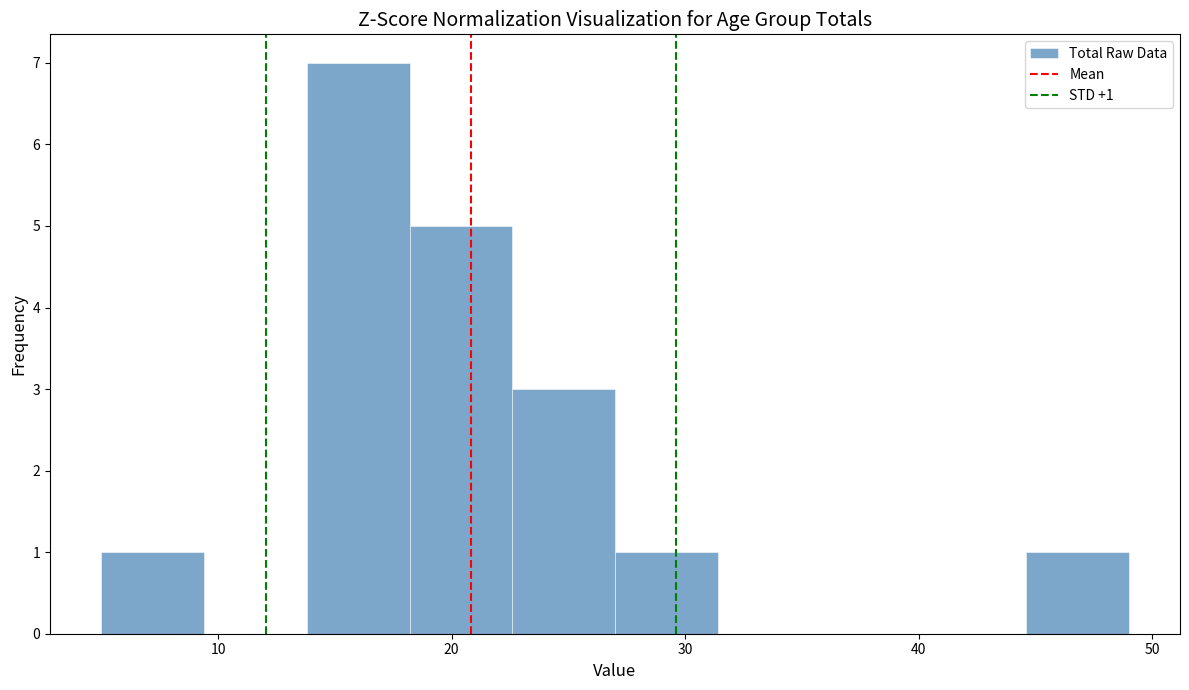

Over which range of the x-axis is the bar tallest?

13.8 to 18.2